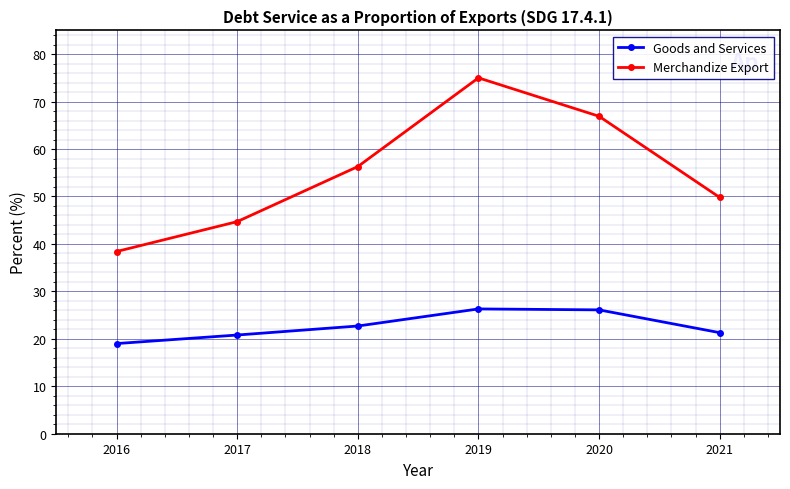

Rank the series by their maximum value, from lowest to highest.

Goods and Services, Merchandize Export